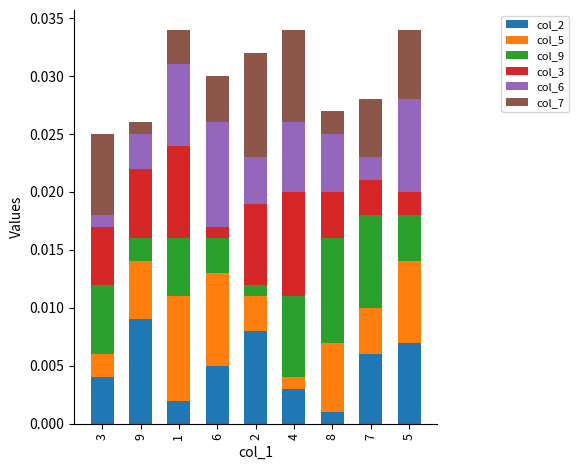

At which label does col_2 reach its minimum?

8